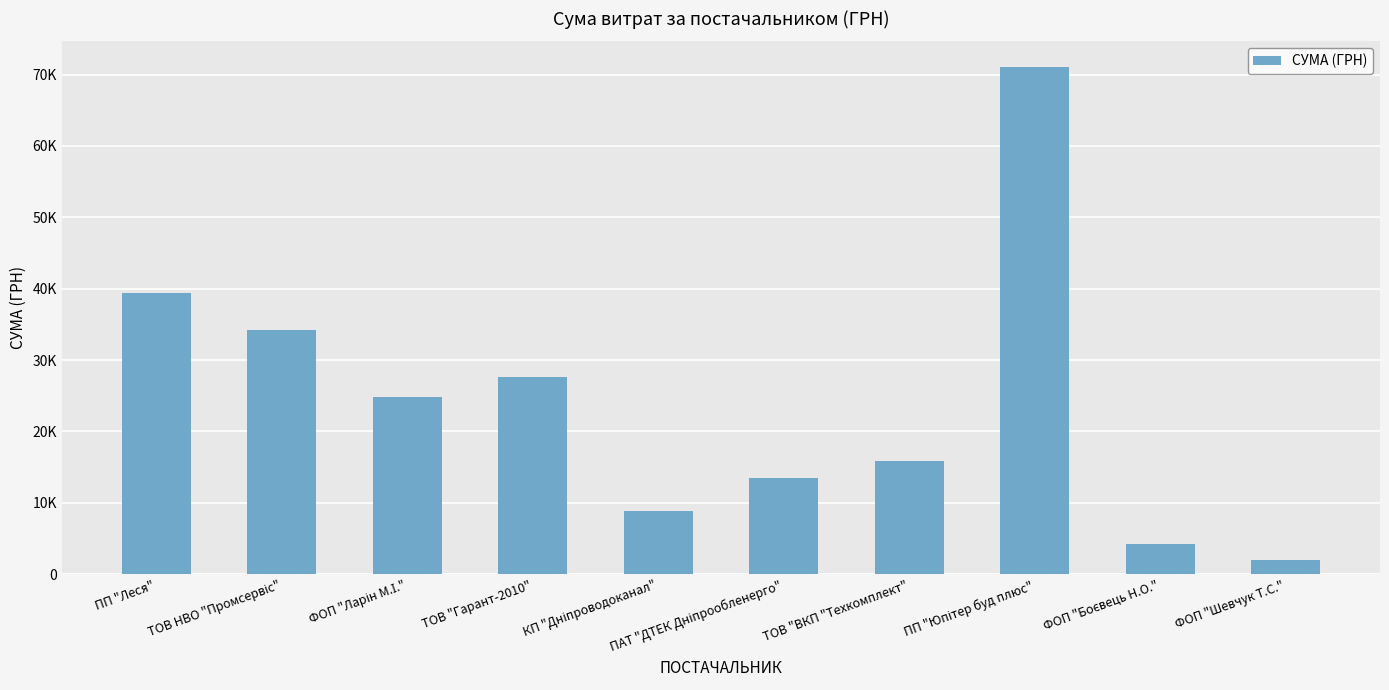

Is it true that the value at ФОП "Шевчук Т.С." is 2505.1?

False